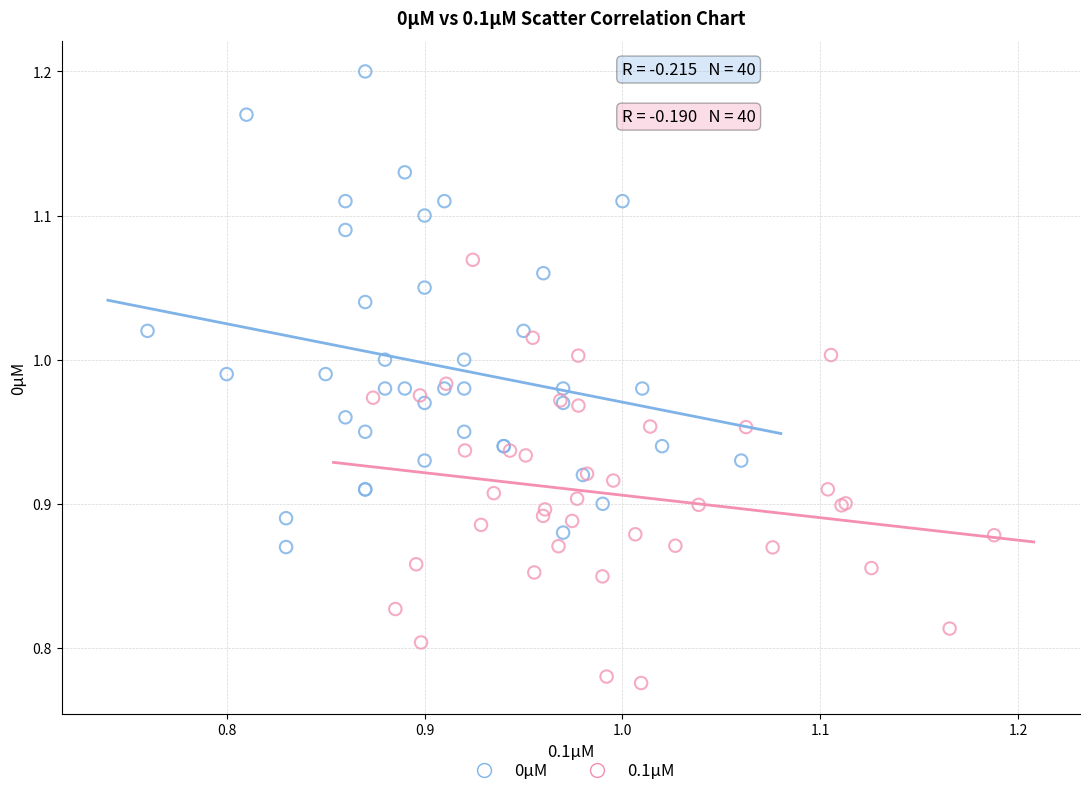

Which series contains the lowest Y value?

0.1μM